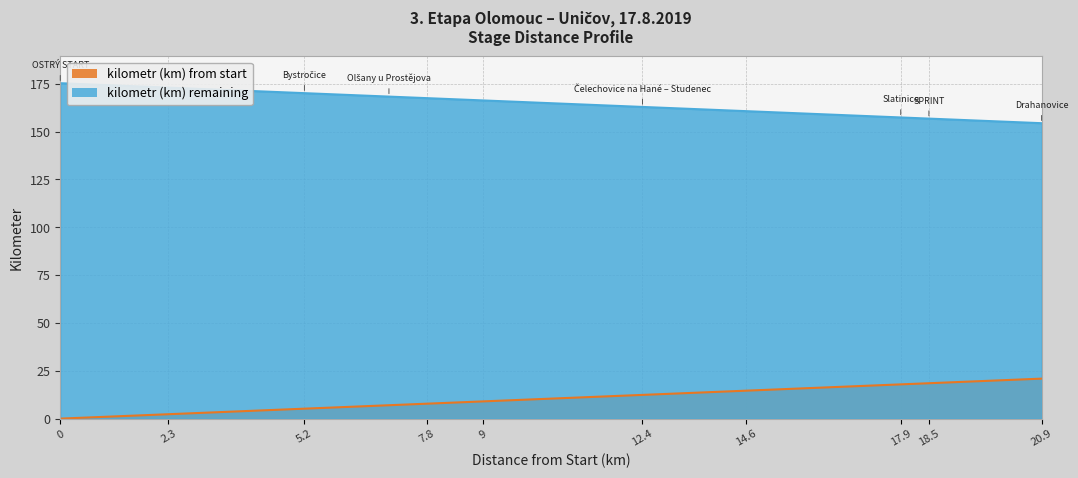

At how many categories does at least one series exceed 138?

13